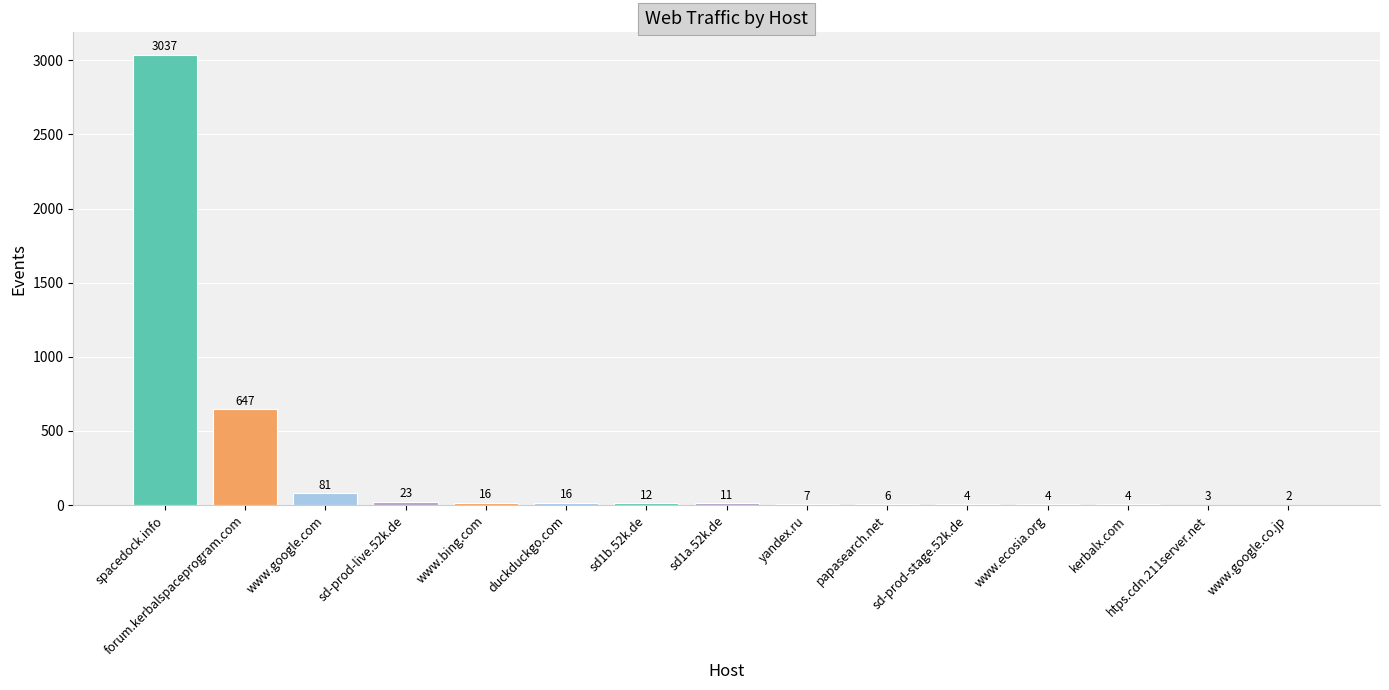

How many distinct data groups are displayed?

1